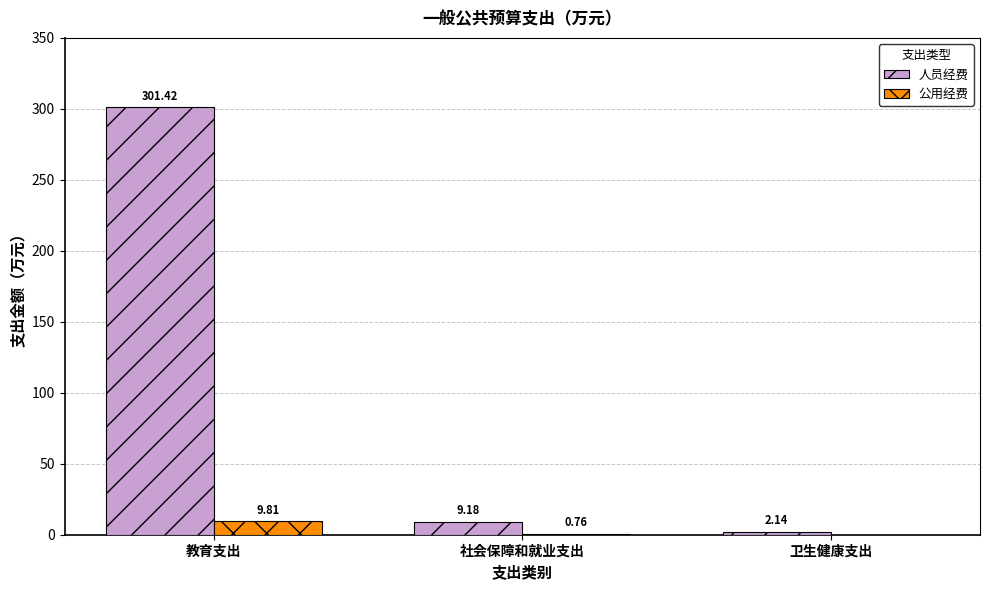

Which category has the highest value in the 人员经费 series?

教育支出